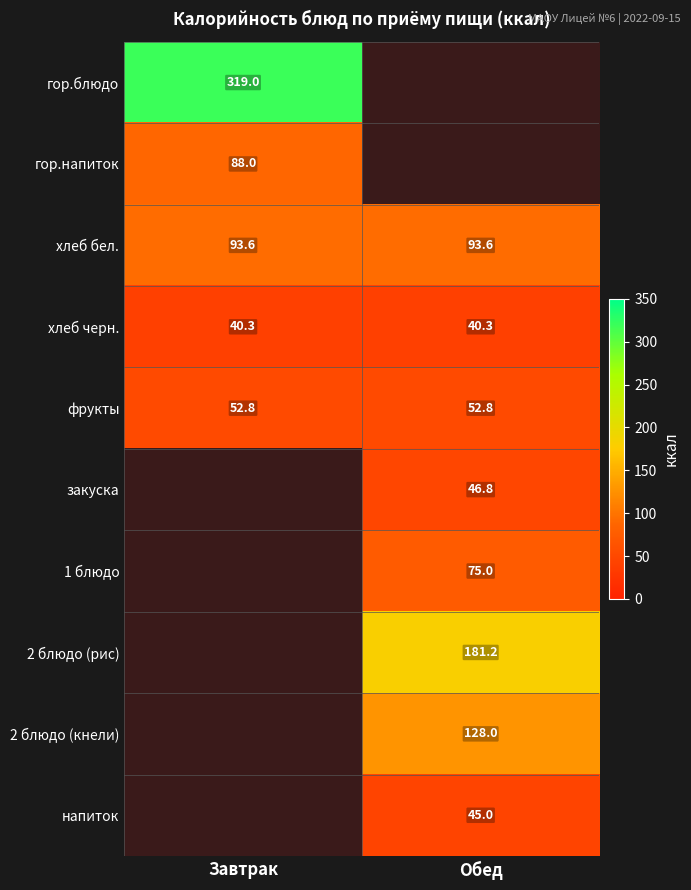

True or false: 2 блюдо (кнели) has a value of 128.0 at Обед.

True